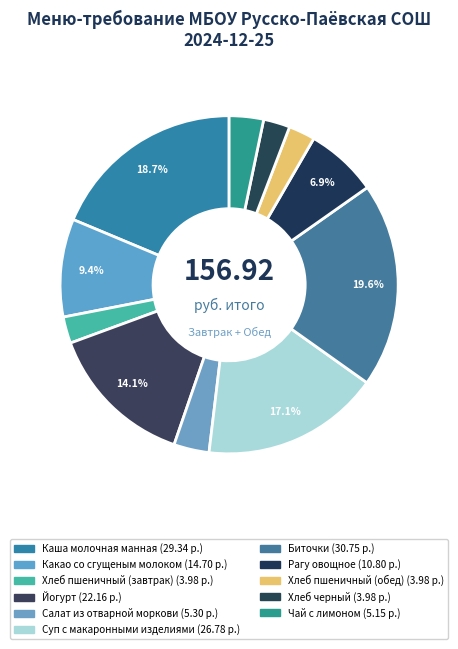

Which category has the smallest portion of the pie?

Хлеб пшеничный (завтрак)